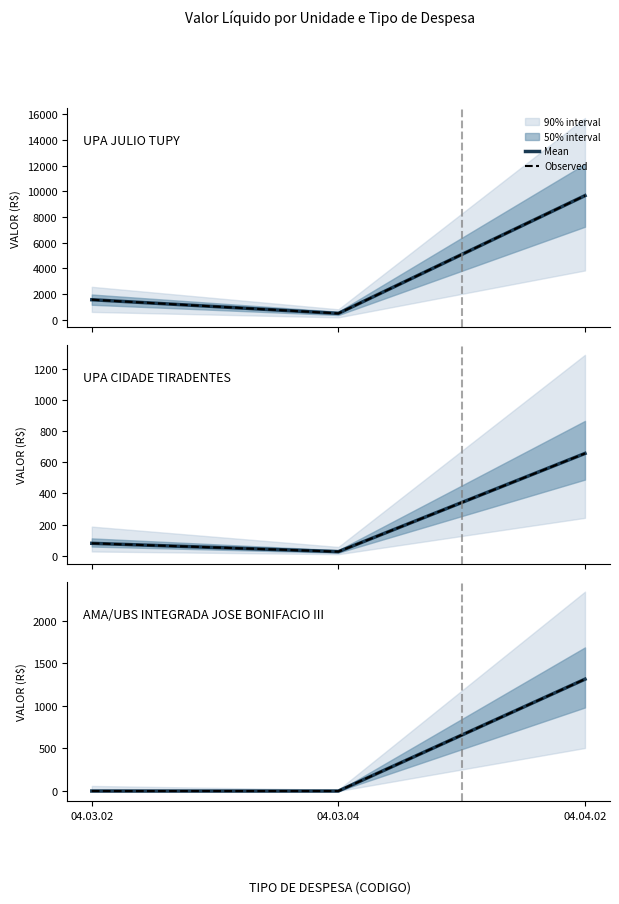

The Observed series shows 1313.9 at 04.04.02. True or false?

True